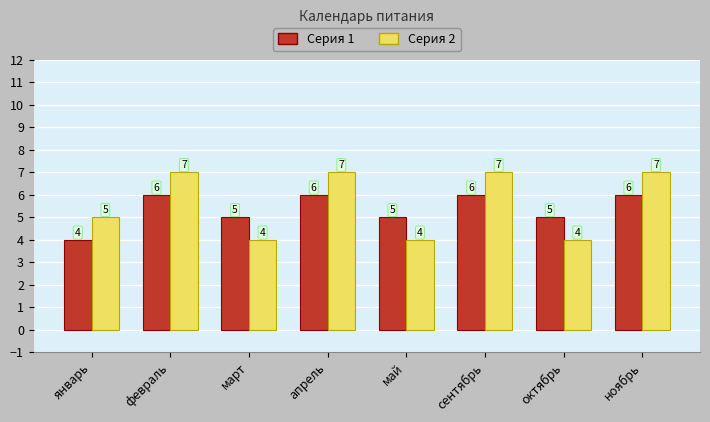

The value of Серия 2 at сентябрь is 11. True or false?

False